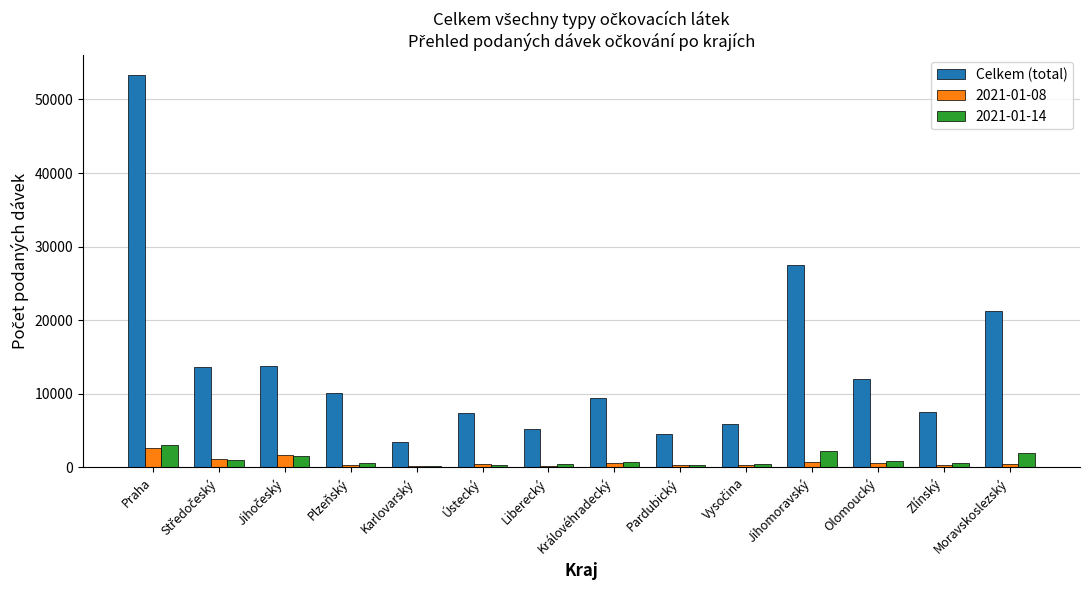

Count the number of data series in this chart.

3